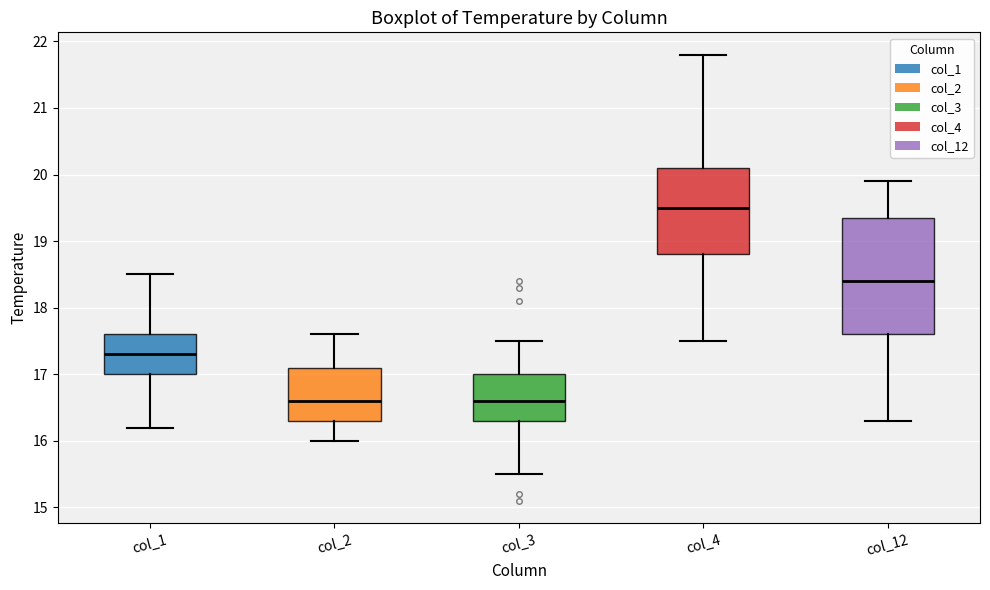

Reading left to right, transcribe this box plot: for each box, give where its median line is, the range the box spans, and where its two whiskers end, as read against the y-axis. The values are not printed on the chart, so give them approximately, as read against the axis.

col_1: median 17.3, box 17.0 to 17.6, whiskers 16.2 to 18.5
col_2: median 16.6, box 16.3 to 17.1, whiskers 16.0 to 17.6
col_3: median 16.6, box 16.3 to 17.0, whiskers 15.5 to 17.5
col_4: median 19.5, box 18.8 to 20.1, whiskers 17.5 to 21.8
col_12: median 18.4, box 17.6 to 19.4, whiskers 16.3 to 19.9